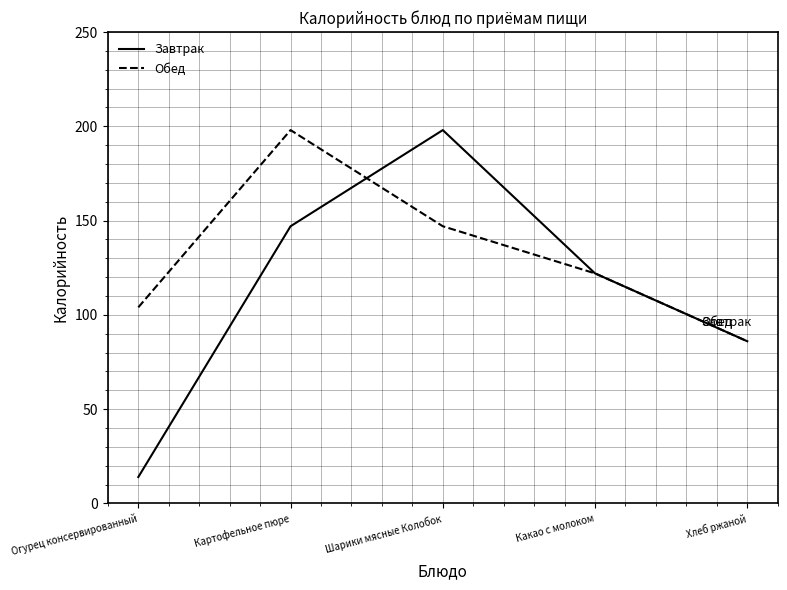

What is the difference between the second highest and second lowest values in the Завтрак series?

61